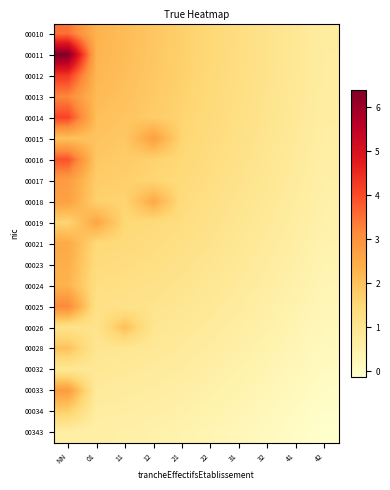

Which label corresponds to the largest value in the chart?

NN